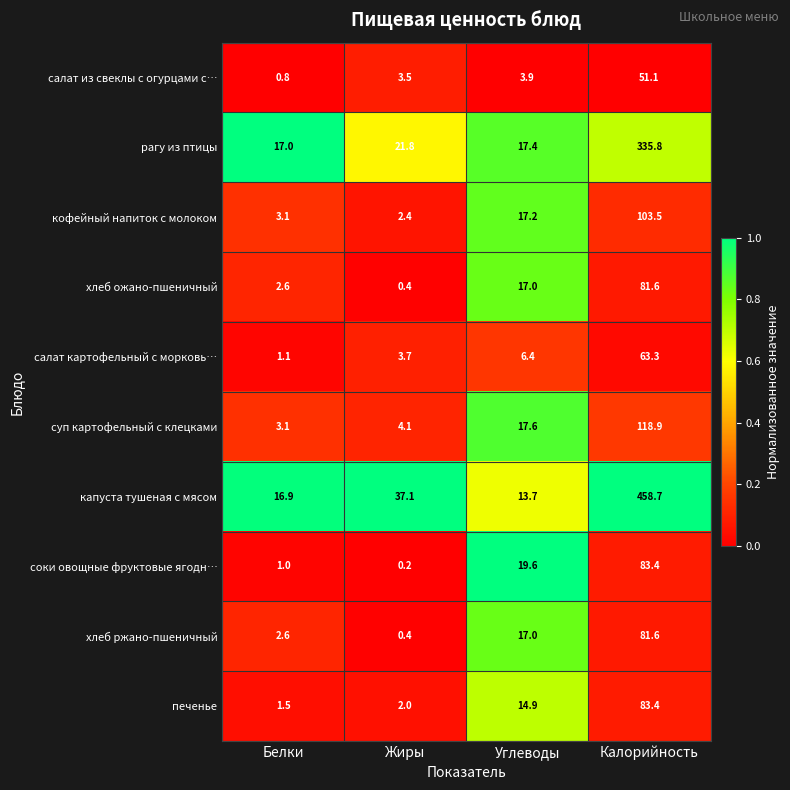

How many distinct data groups are displayed?

10